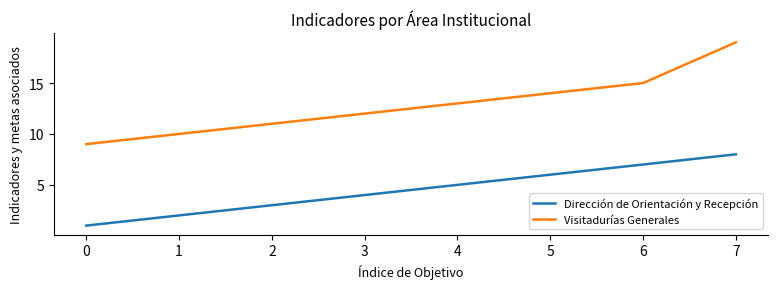

Does the chart have visible grid lines?

No